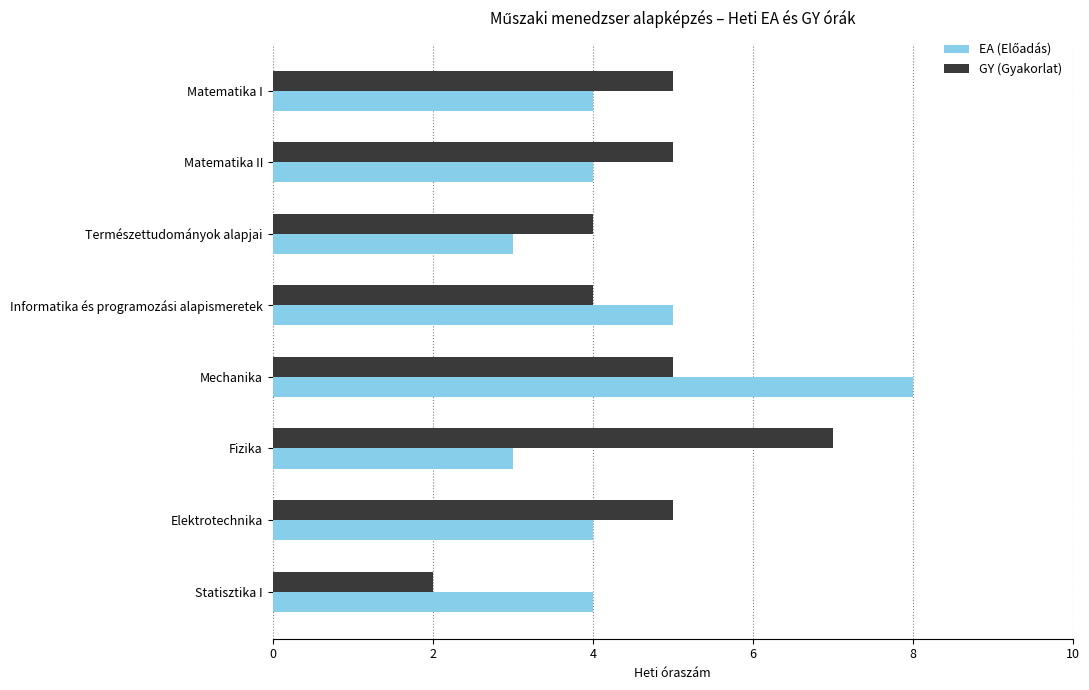

At which category is the sum across all series the highest?

Mechanika